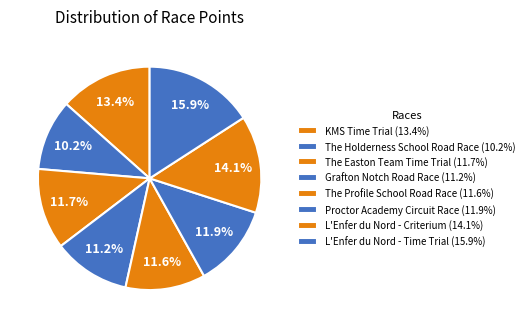

To the nearest percent, what is the average slice percentage?

12%